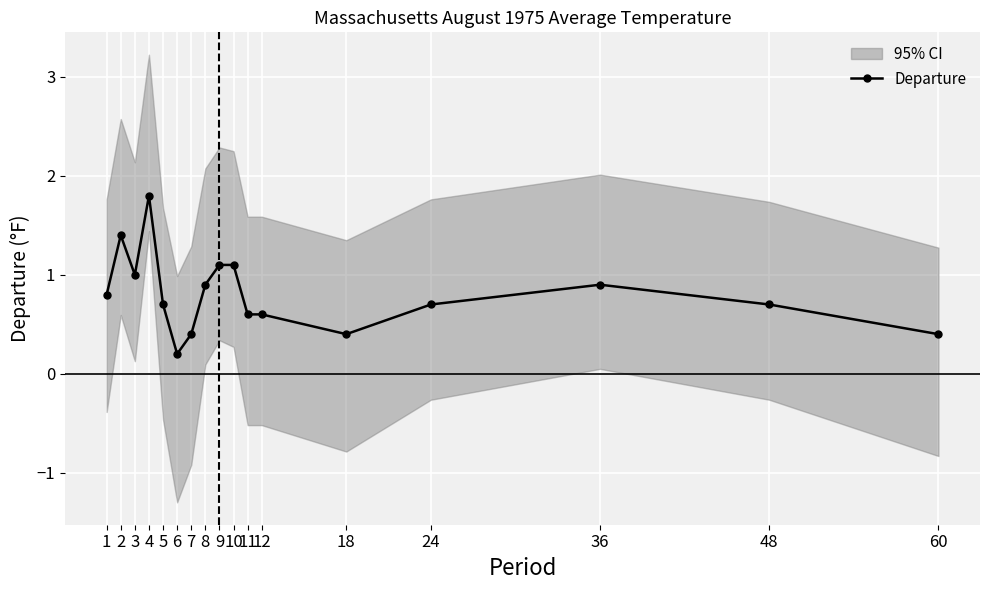

Reading left to right, extract all data points from this chart.

0.8	1.4	1.0	1.8	0.7	0.2	0.4	0.9	1.1	1.1	0.6	0.6	0.4	0.7	0.9	0.7	0.4